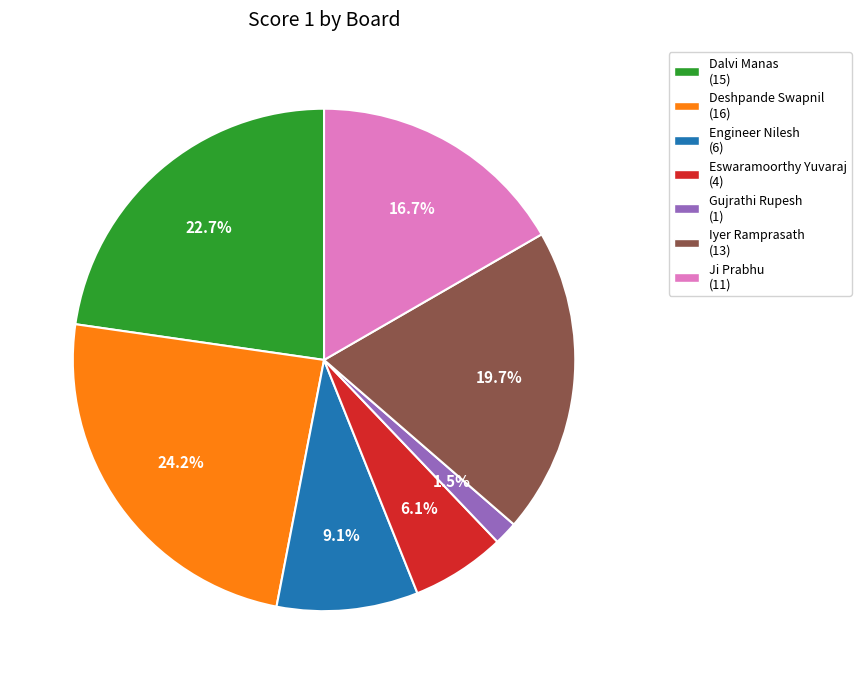

Is there any slice that represents more than half of the pie?

No